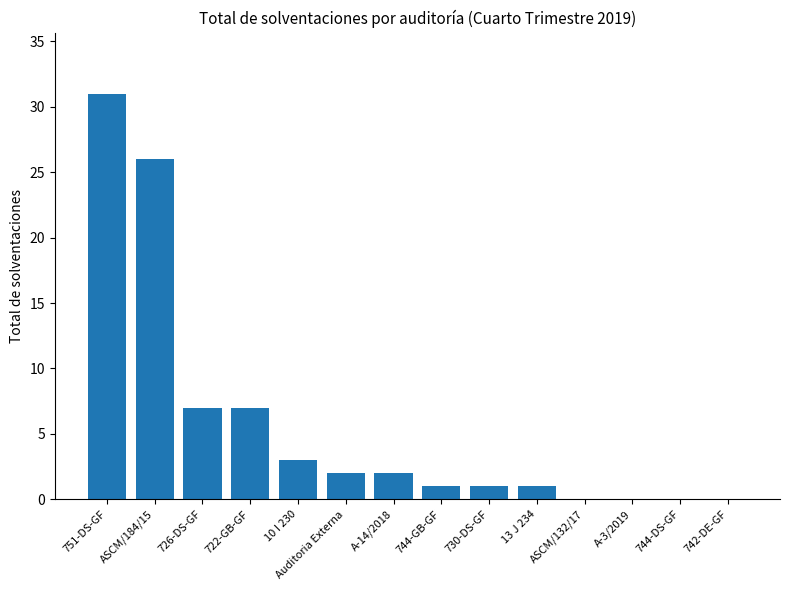

Reading left to right, transcribe all the data shown in this chart.

31	26	7	7	3	2	2	1	1	1	0	0	0	0